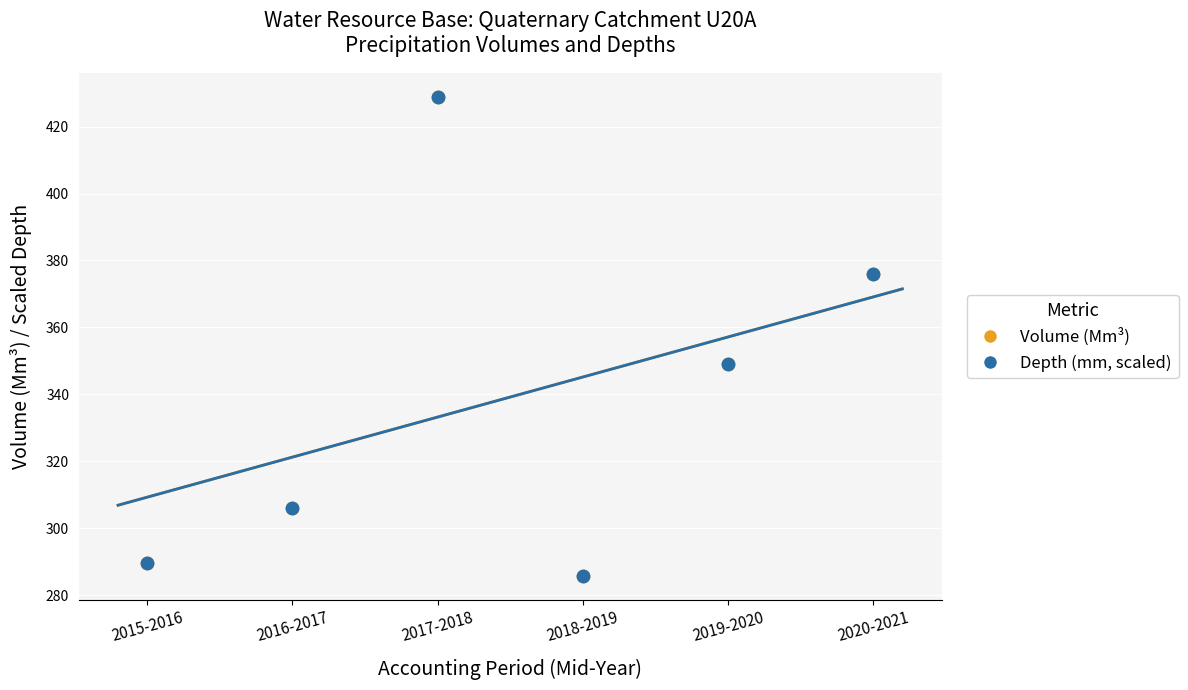

What are all the series names shown in the legend?

Volume (Mm³), Depth (mm, scaled)